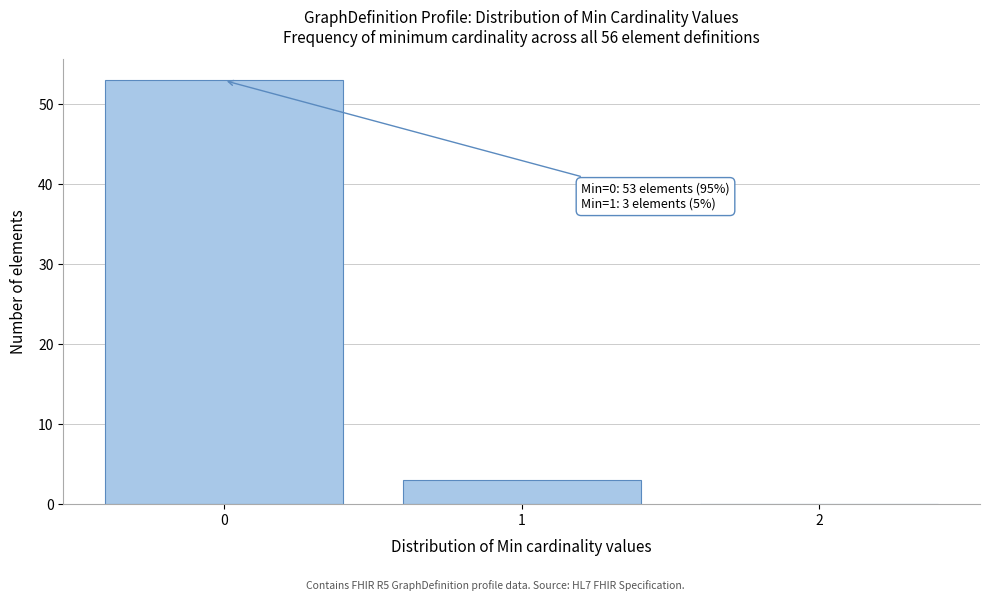

Reading right to left, list all the values displayed in this chart.

2=0	1=3	0=53